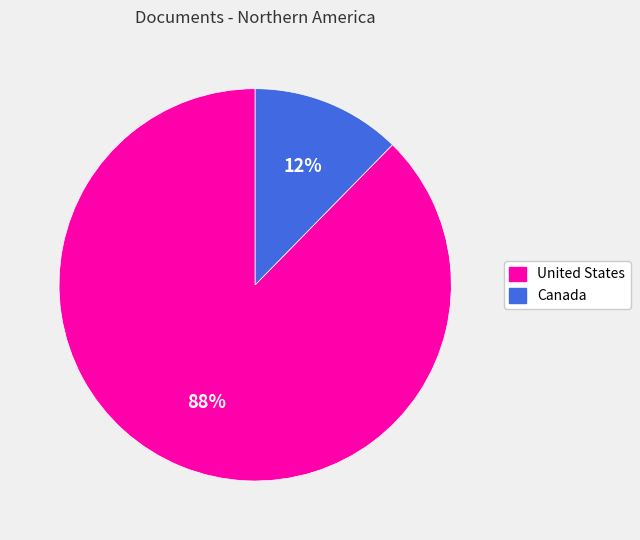

Is it true that United States is 88% of the pie?

True